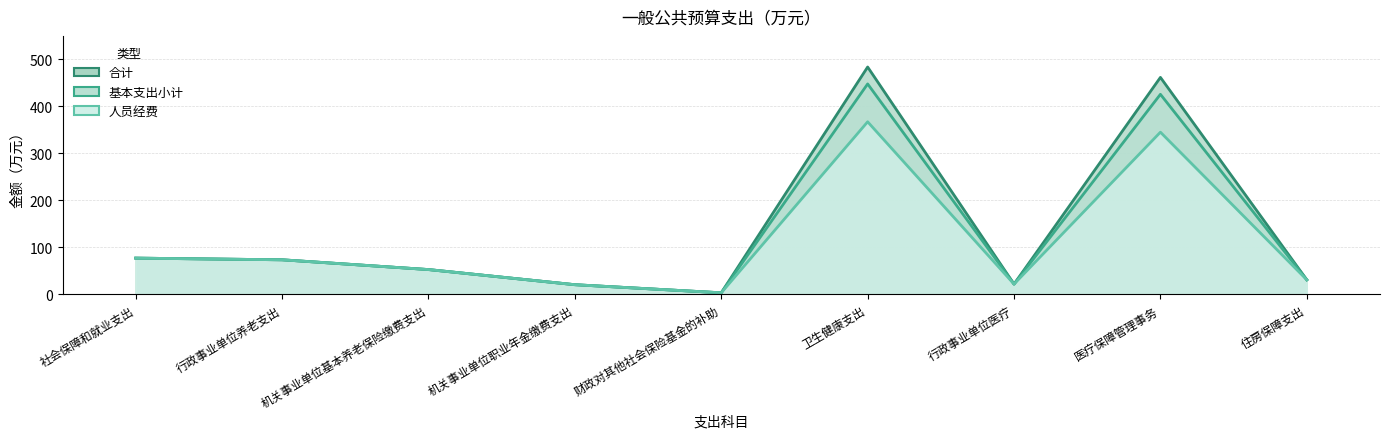

Where is the first local minimum for 合计?

财政对其他社会保险基金的补助